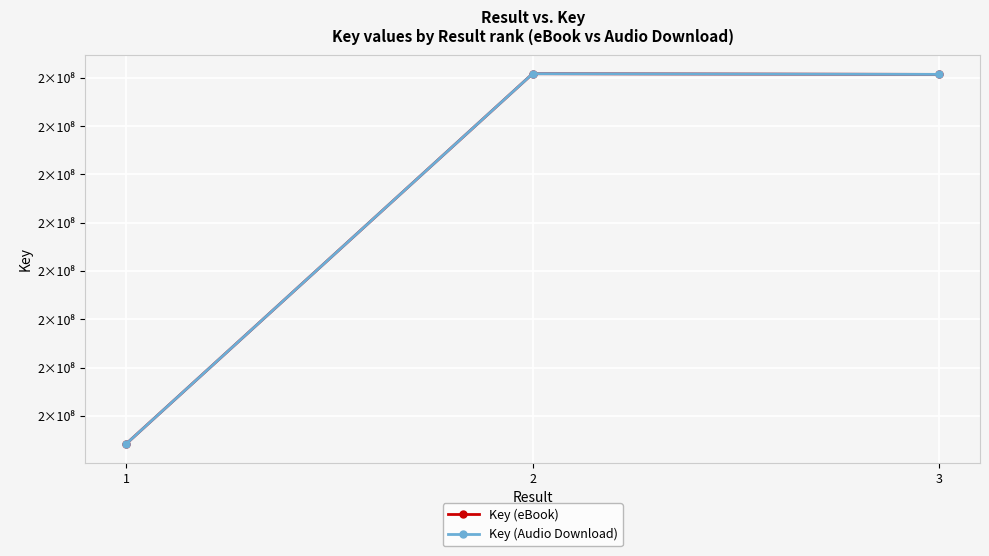

Which series has the largest total across all categories?

Key (eBook)